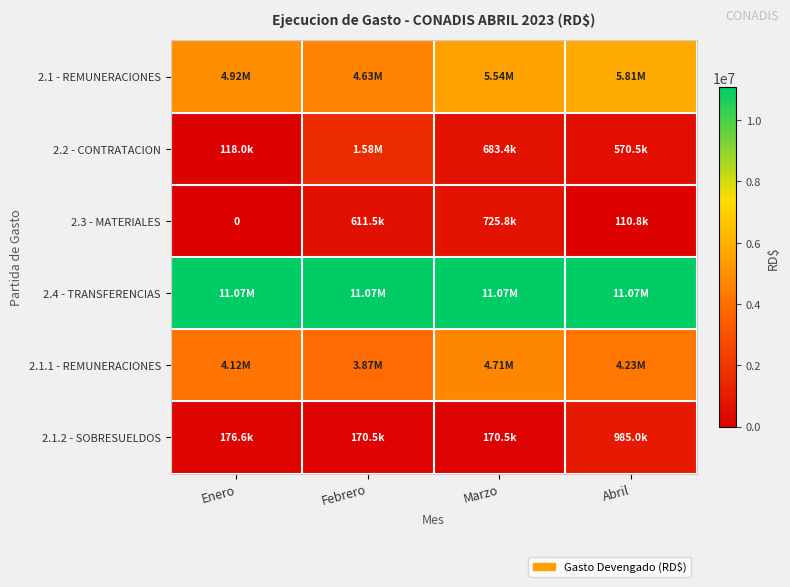

True or false: 2.1 - REMUNERACIONES has a value of 7496617.5 at Enero.

False